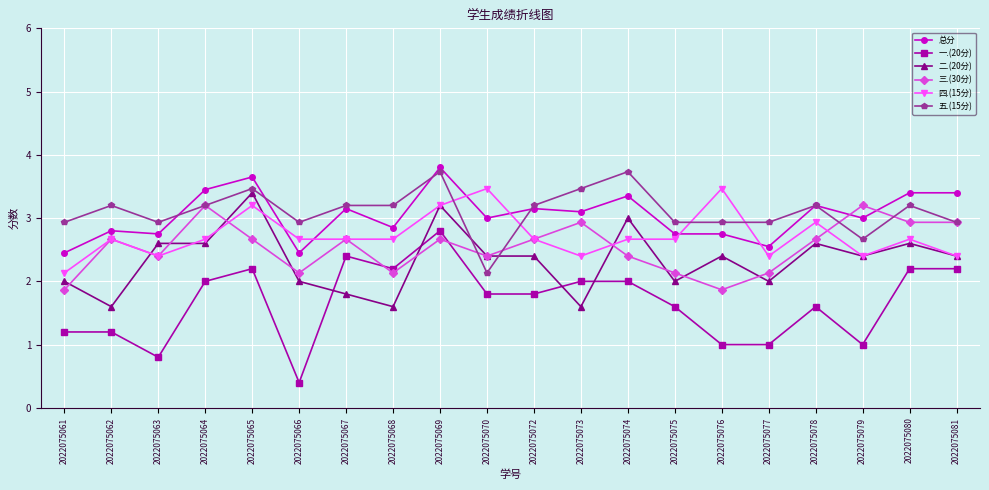

What is the difference between the 三.(30分) values at 2022075081 and 2022075068?

0.8